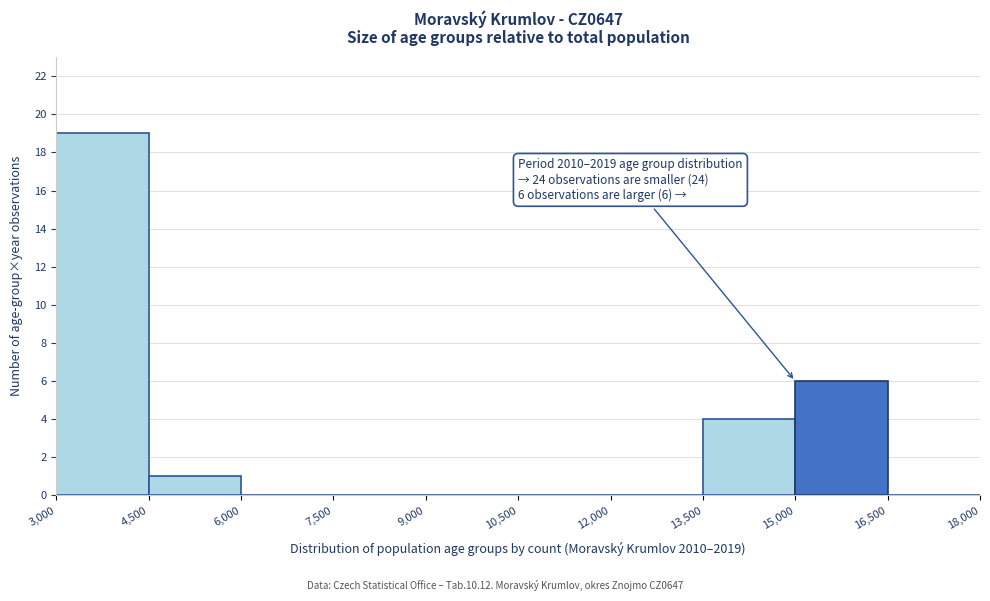

Which range on the x-axis has the tallest bar?

3,000 to 4,500